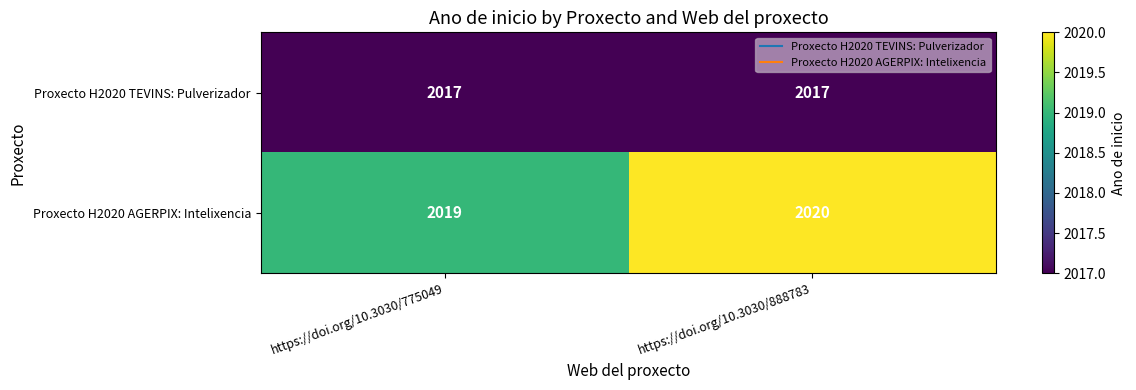

Read the Proxecto H2020 AGERPIX: Intelixencia value at https://doi.org/10.3030/775049.

2019